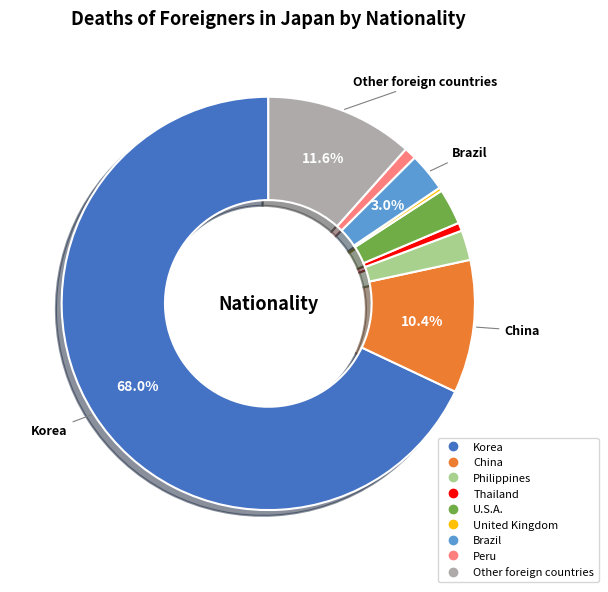

Approximately how many times larger is the value at Peru compared to U.S.A.?

0.3